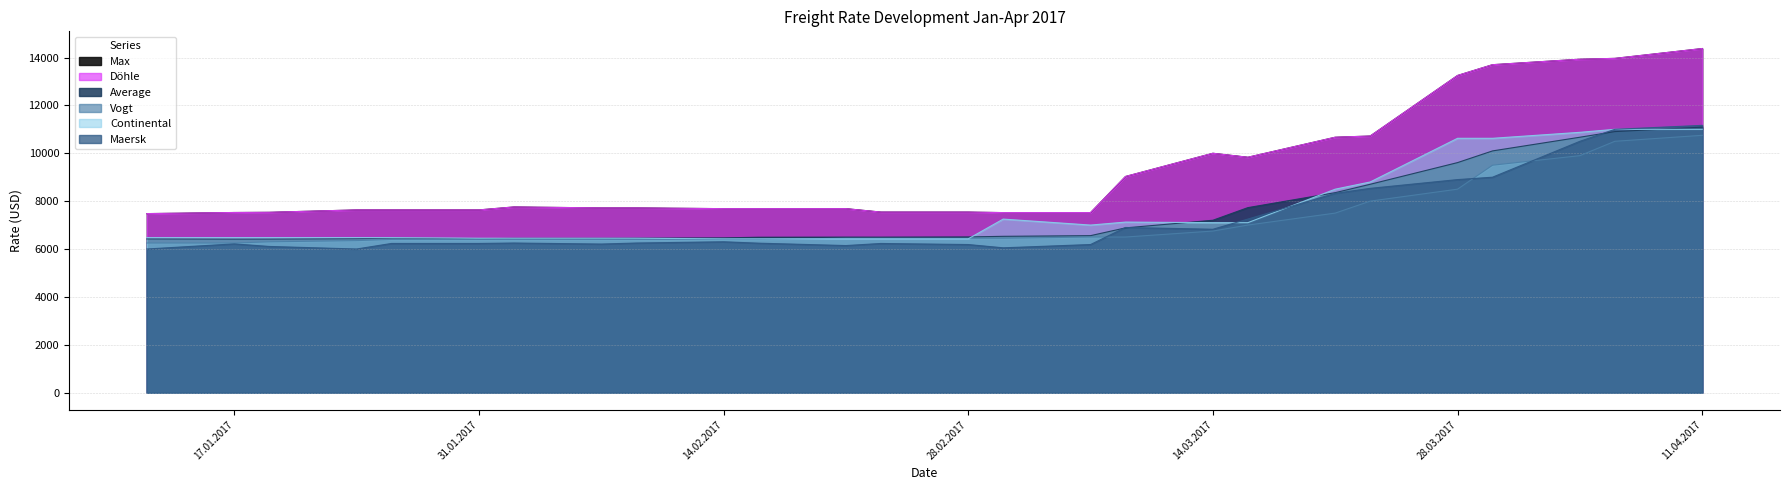

What is the label of the 12th point from the left?

21.02.2017